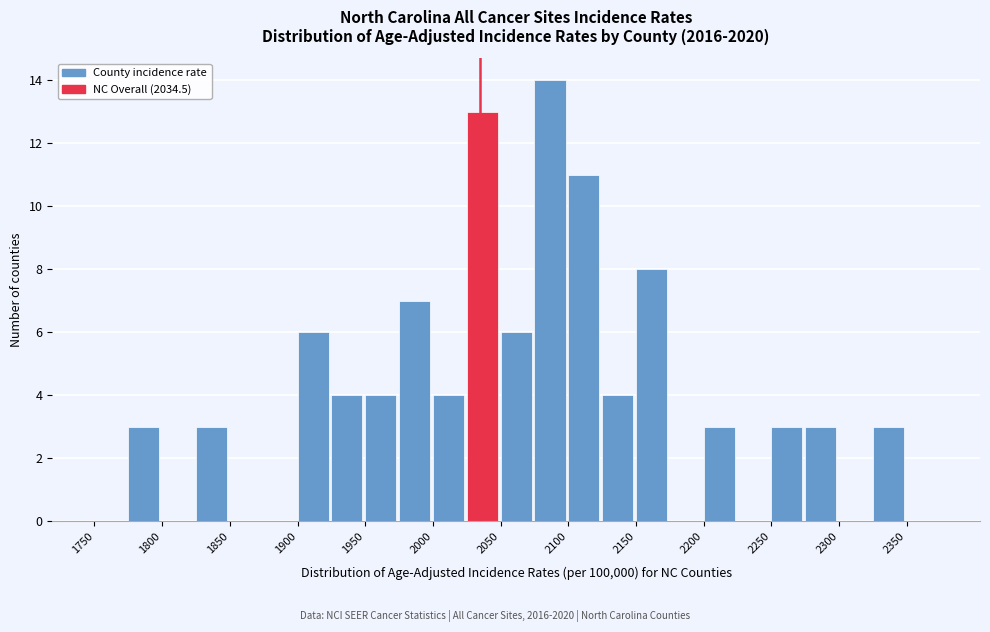

Which range on the x-axis has the tallest bar?

2075 to 2100